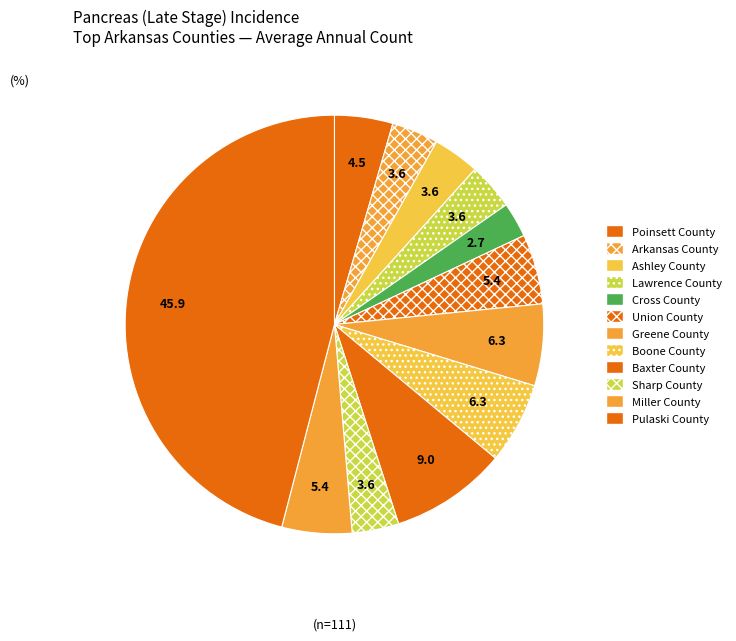

How many segments does this pie chart have?

12